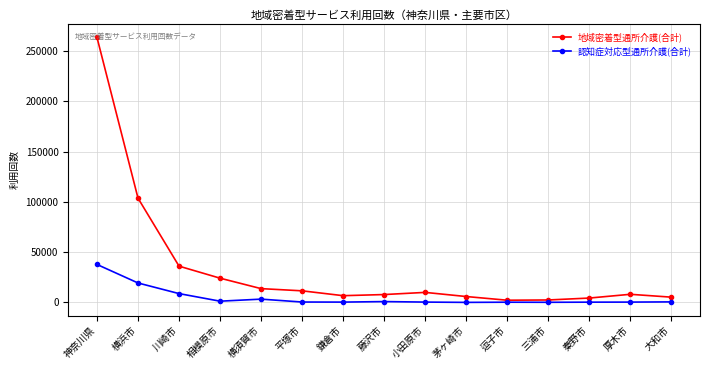

True or false: 認知症対応型通所介護(合計) has more than 1 interior local peaks.

True